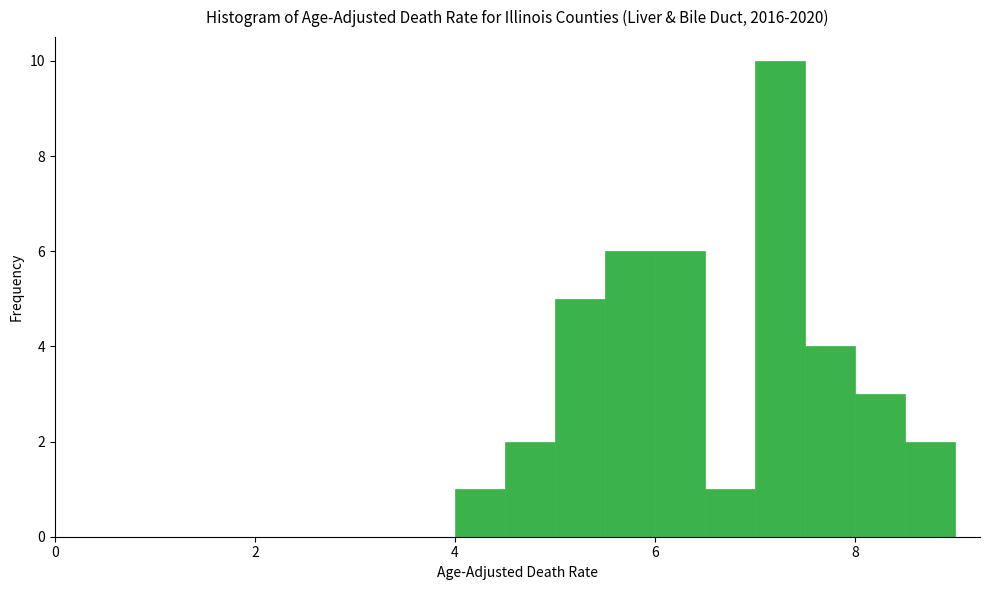

Read against the x-axis, roughly where is the centre of the tallest bar?

7.2